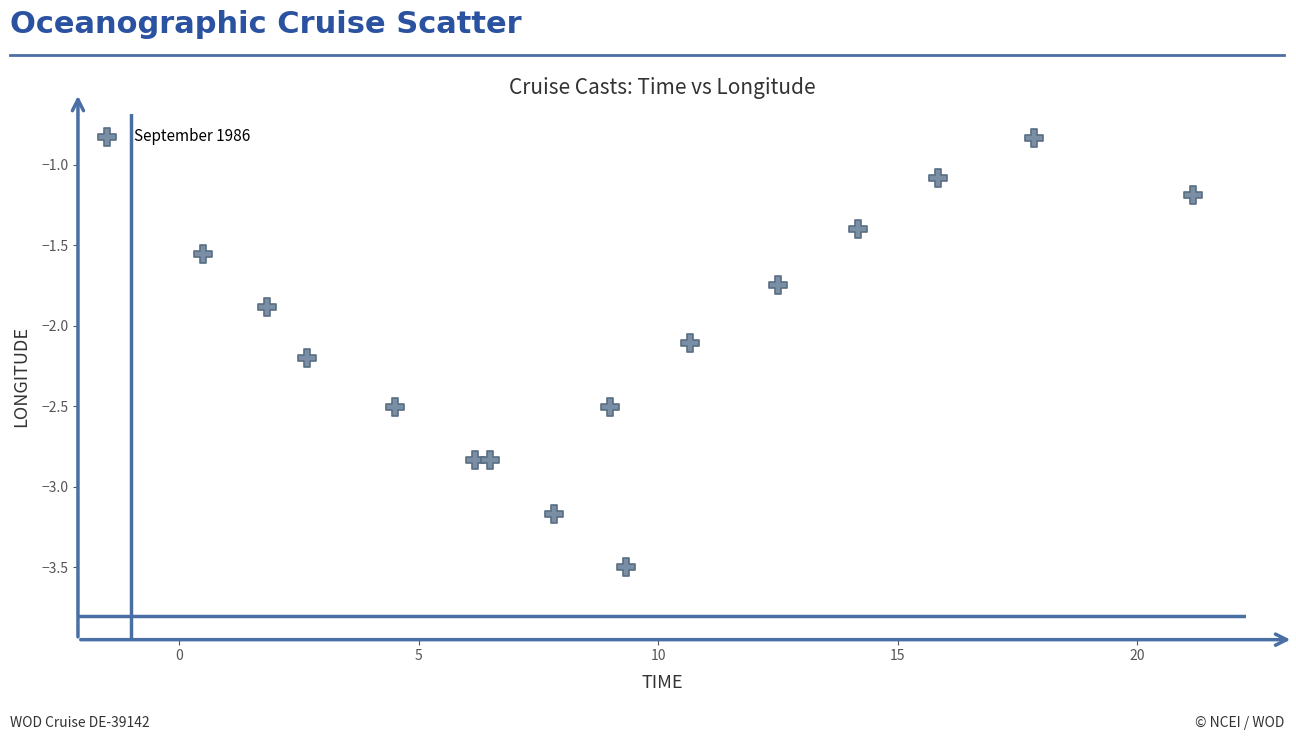

What is the range of Y values (max minus min)?

2.7